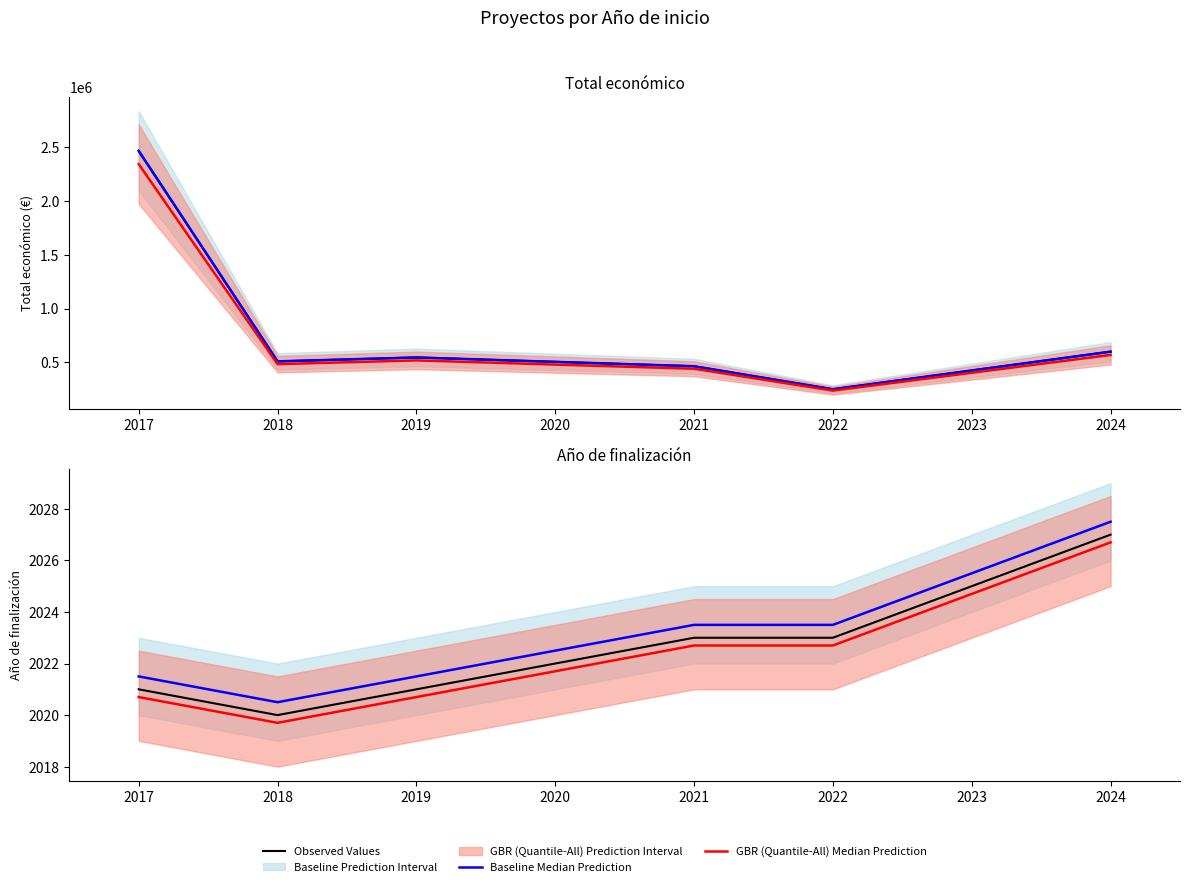

How many lines are shown in the chart?

3